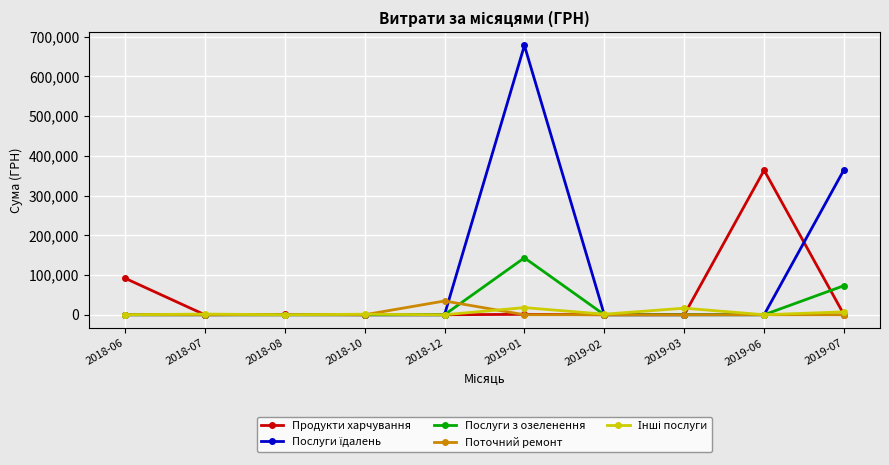

The value of Послуги з озеленення at 2019-07 is 122242.0. True or false?

False